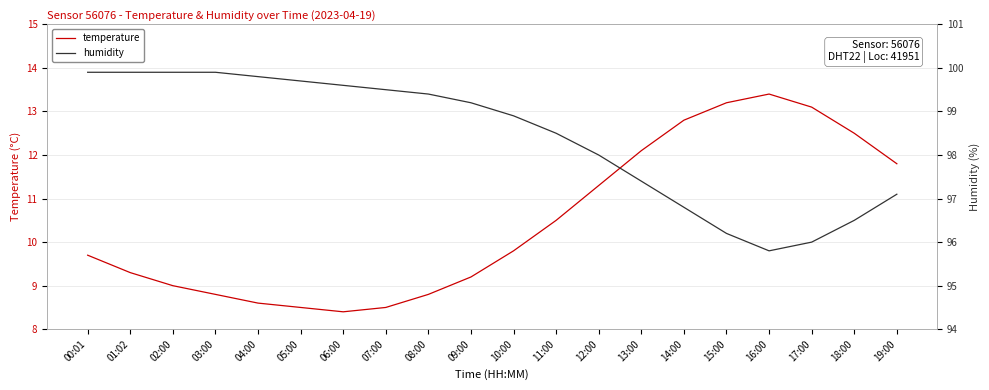

What are all the series names shown in the legend?

temperature, humidity